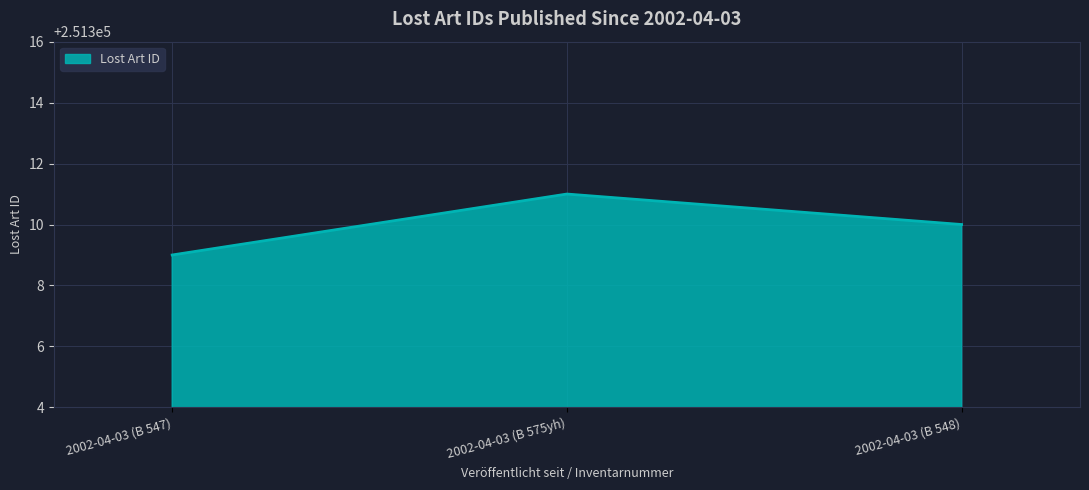

Rank the categories by value from lowest to highest.

2002-04-03 (B 547), 2002-04-03 (B 548), 2002-04-03 (B 575yh)